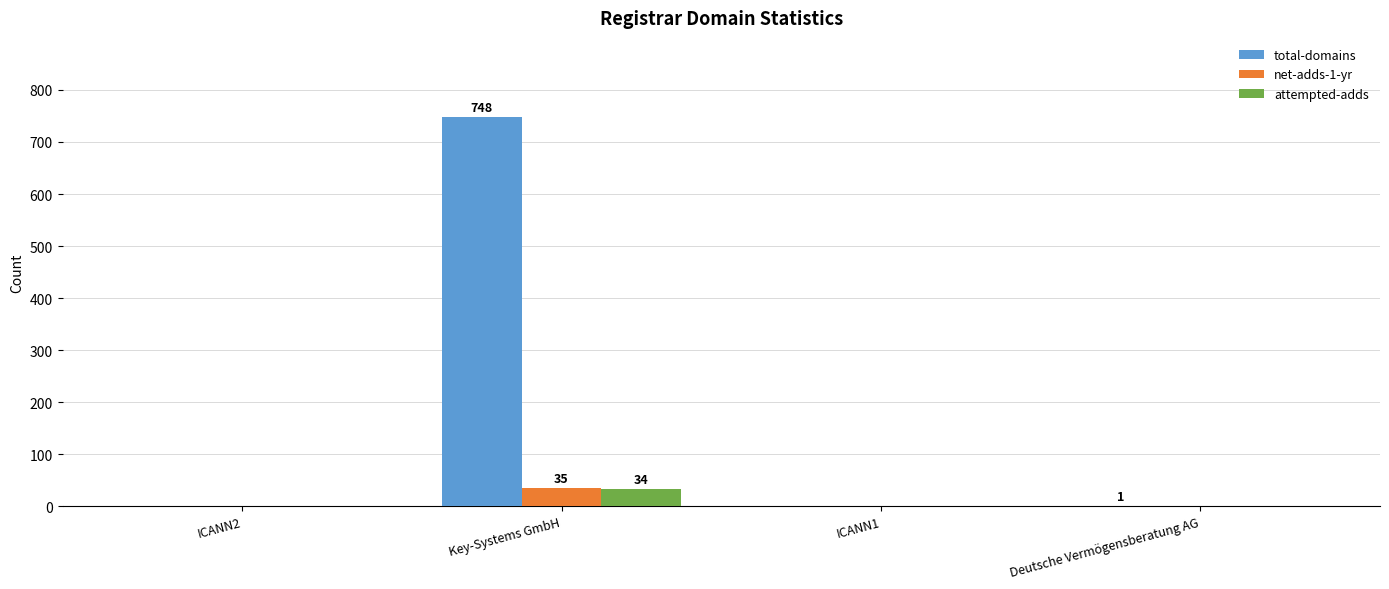

What is the maximum value shown in the chart?

748